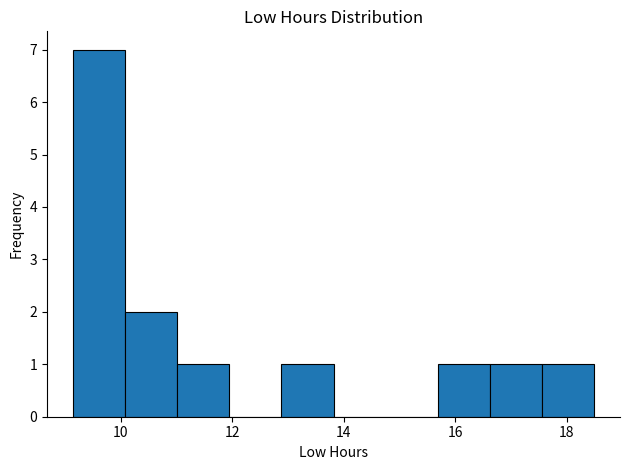

Reading left to right, list every bar in this chart as the range it spans on the x-axis followed by its height. Neither the bar edges nor the heights are printed on the chart, so give them approximately, as read against the axes.

9.2 to 10.0: 7
10.0 to 11.0: 2
11.0 to 12.0: 1
12.0 to 12.8: 0
12.8 to 13.8: 1
13.8 to 14.8: 0
14.8 to 15.6: 0
15.6 to 16.6: 1
16.6 to 17.6: 1
17.6 to 18.4: 1